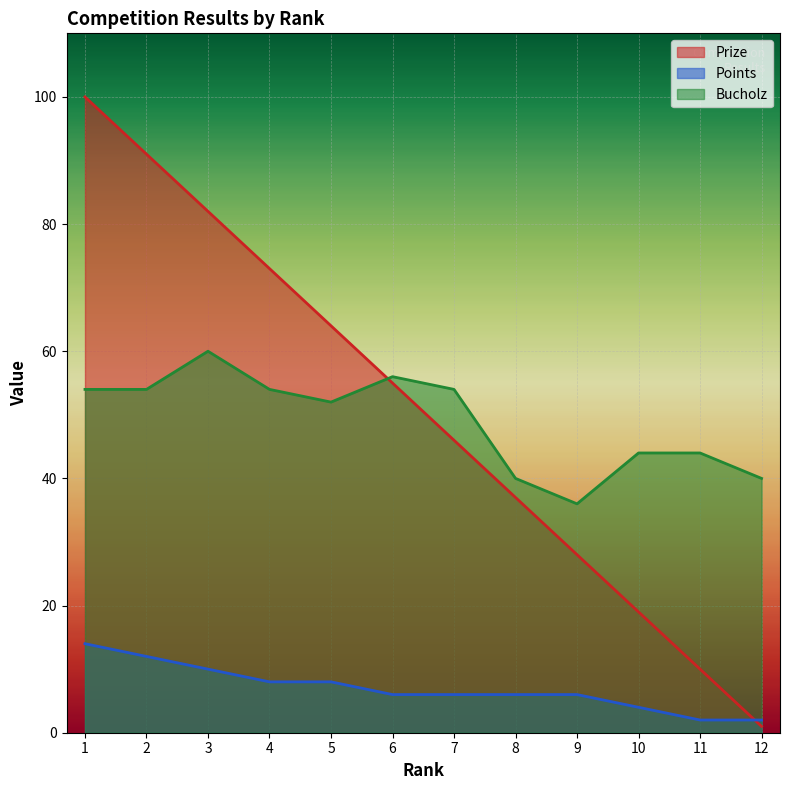

Which series has the largest total across all categories?

Prize